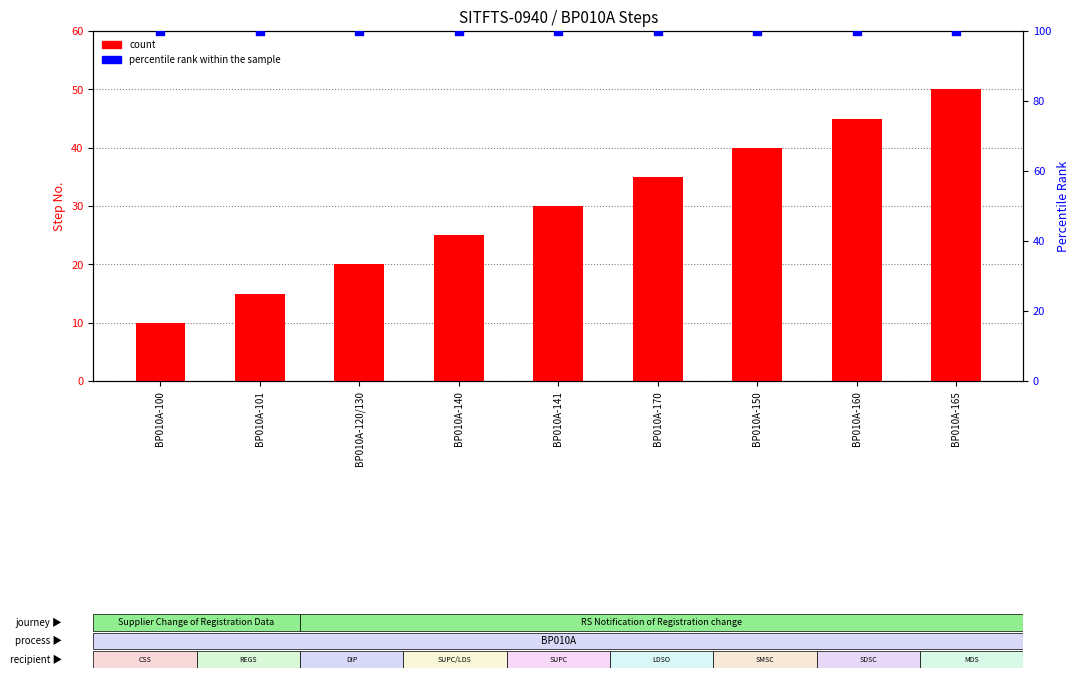

Which series has the largest Y range (max minus min)?

count